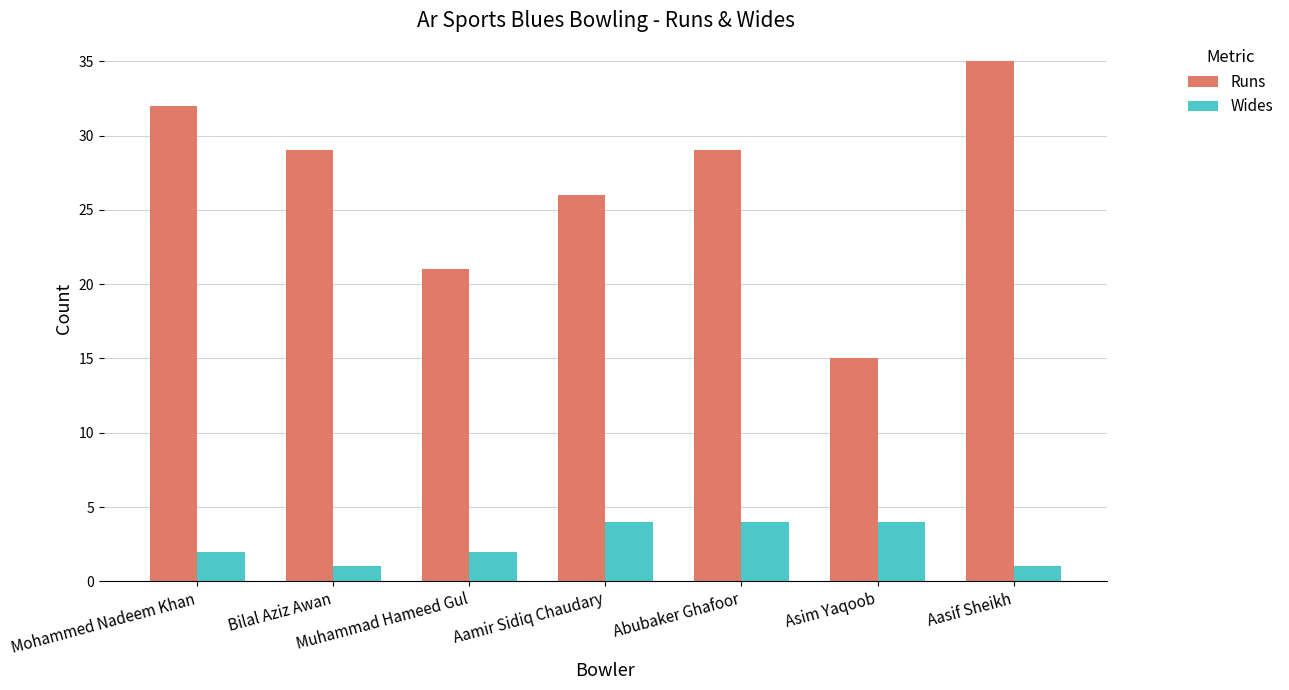

Which series changed the most between Mohammed Nadeem Khan and Aamir Sidiq Chaudary?

Runs